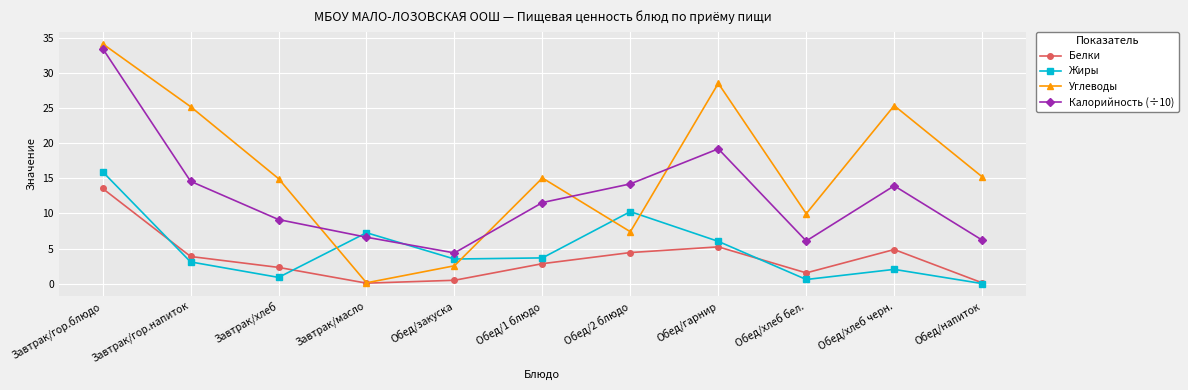

Read the Калорийность (÷10) value at Обед/2 блюдо.

14.2